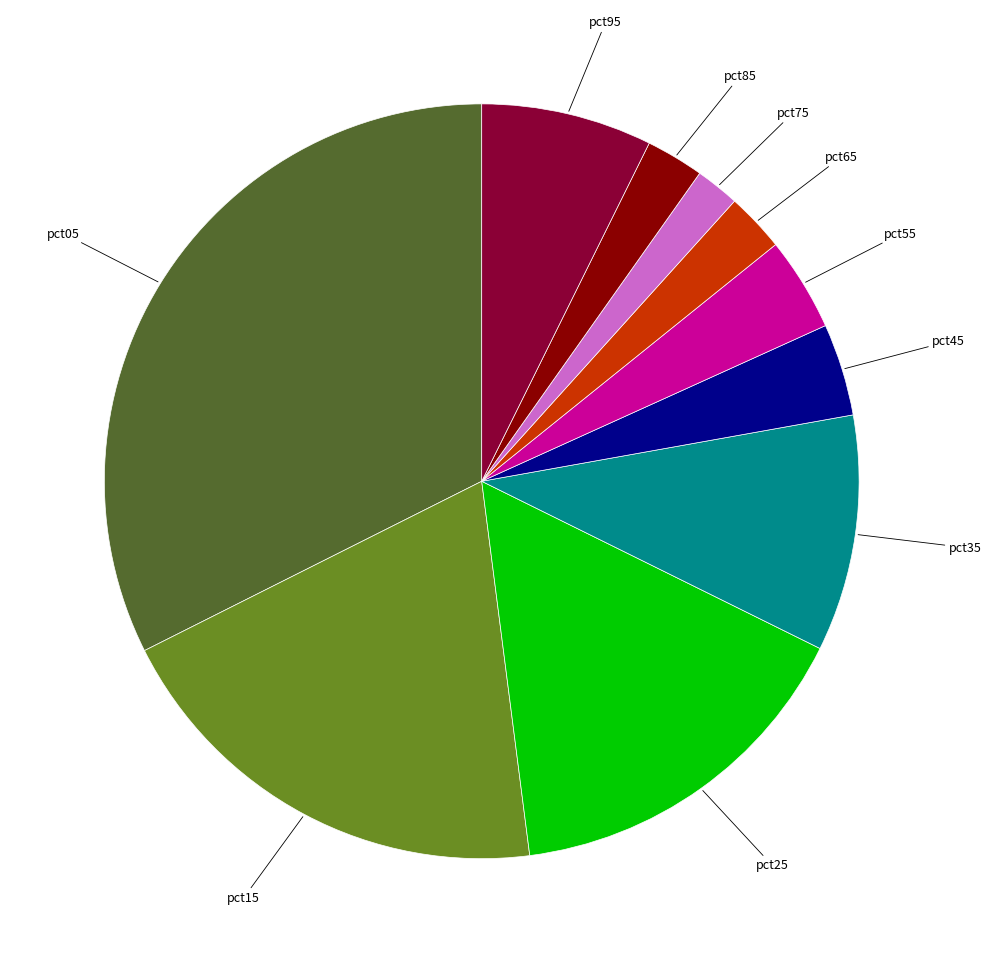

Is there any slice that represents more than half of the pie?

No